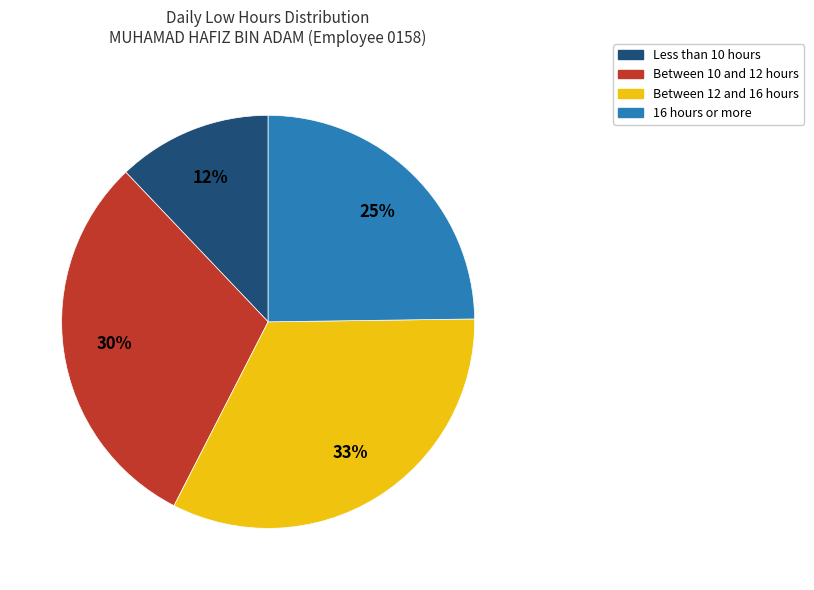

Between Less than 10 hours and Between 10 and 12 hours, which is larger?

Between 10 and 12 hours